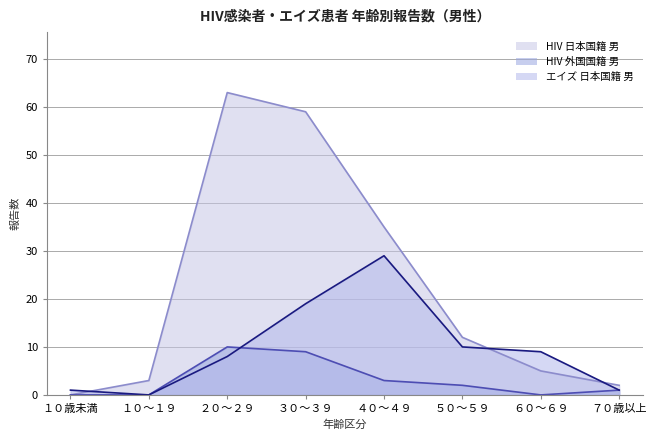

Is it true that HIV 外国国籍 男 equals 9 at ３０～３９?

True